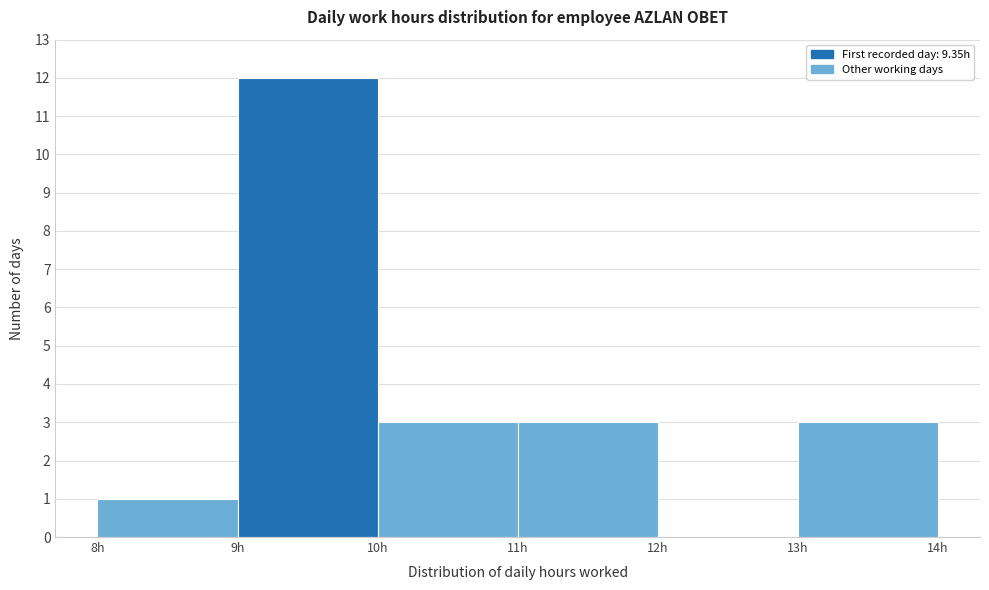

Reading left to right, transcribe this chart: for each bar, give the range it covers on the x-axis and its height. The values are not printed on the chart, so give them approximately, as read against the axis.

8 to 9: 1
9 to 10: 12
10 to 11: 3
11 to 12: 3
12 to 13: 0
13 to 14: 3